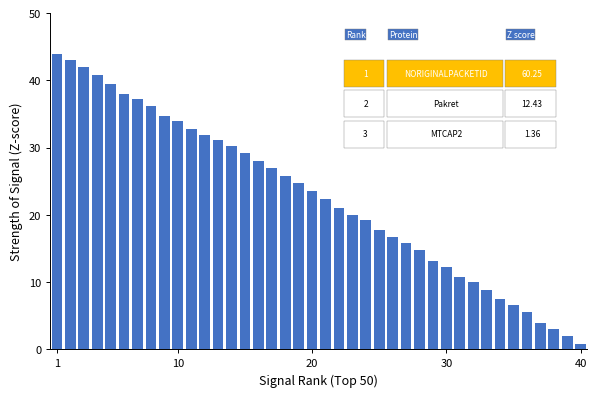

What is the value of the 2nd bar from the left?

43.0